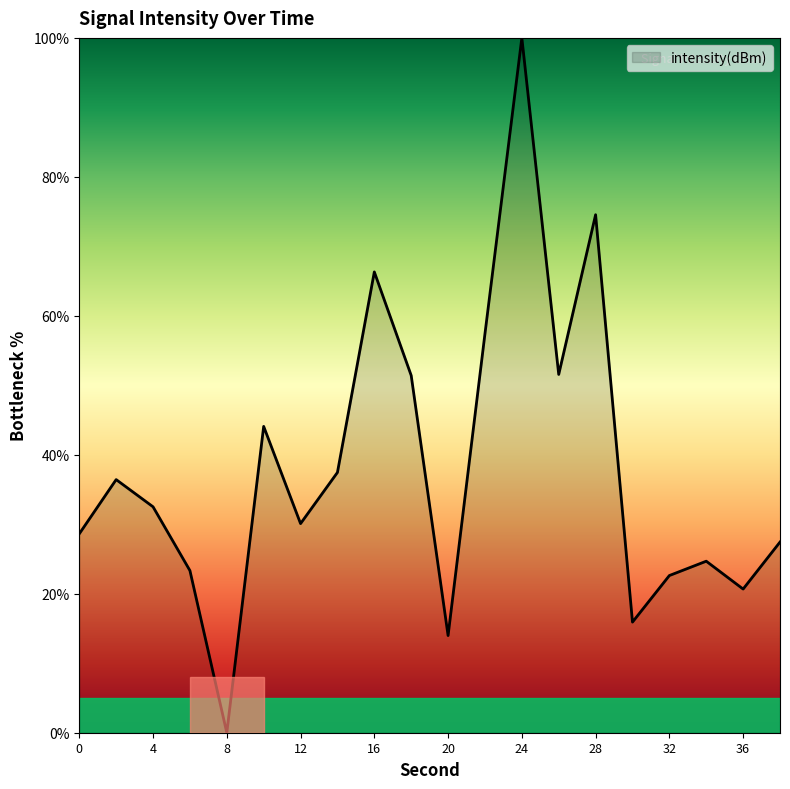

What is the maximum value shown in the chart?

100.0